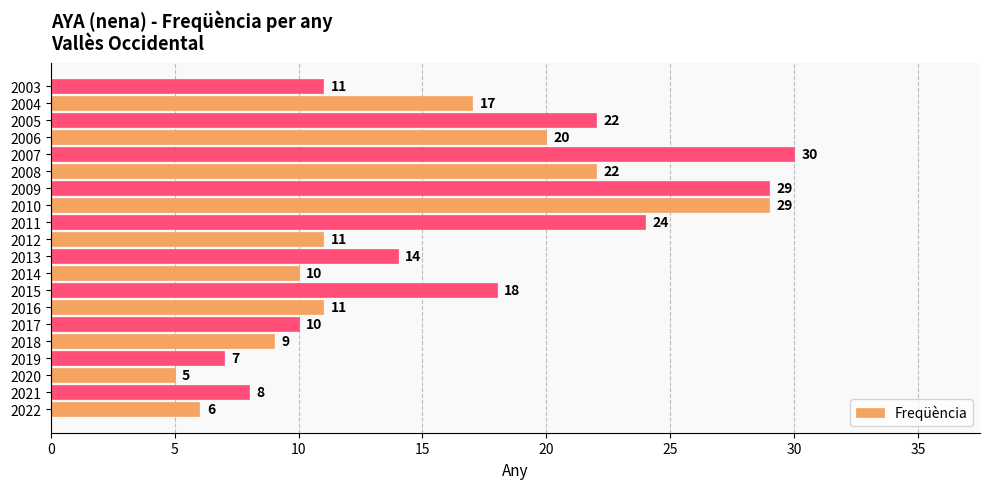

Which category has the highest value across all series?

2007